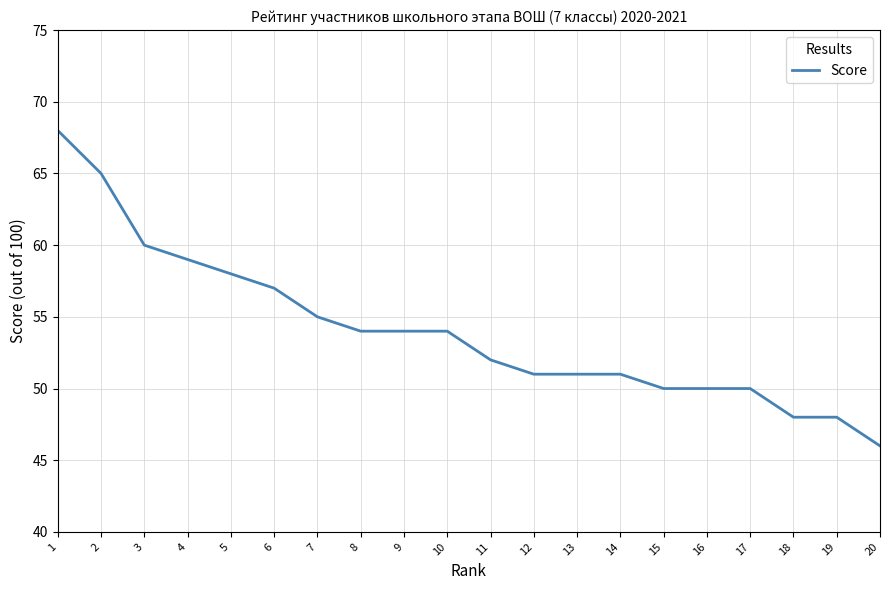

Reading right to left, what are all the values shown in this chart?

46	48	48	50	50	50	51	51	51	52	54	54	54	55	57	58	59	60	65	68